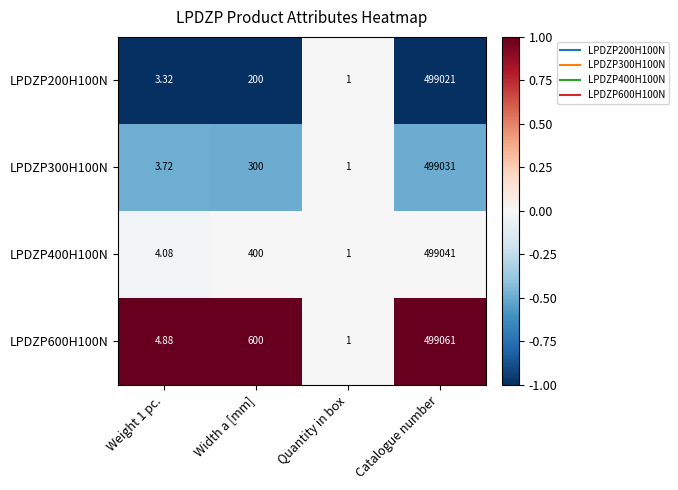

Which category has the lowest value in the LPDZP300H100N series?

Quantity in box